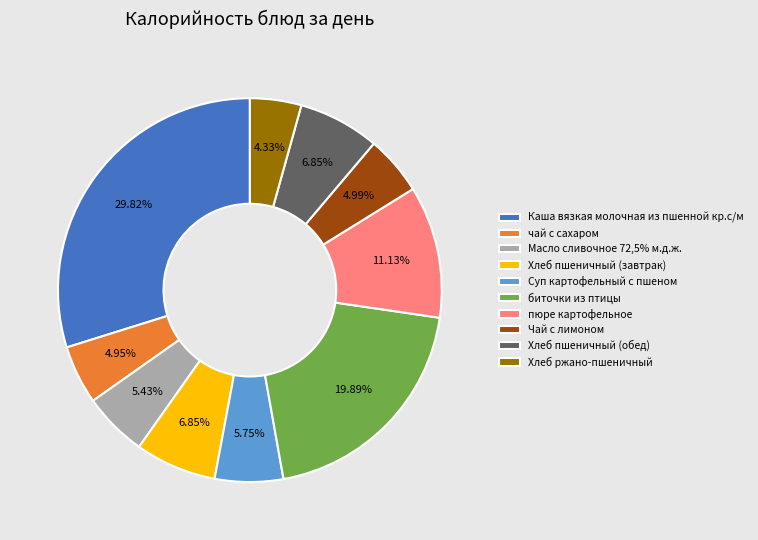

How much of the chart is everything except биточки из птицы?

80.1%